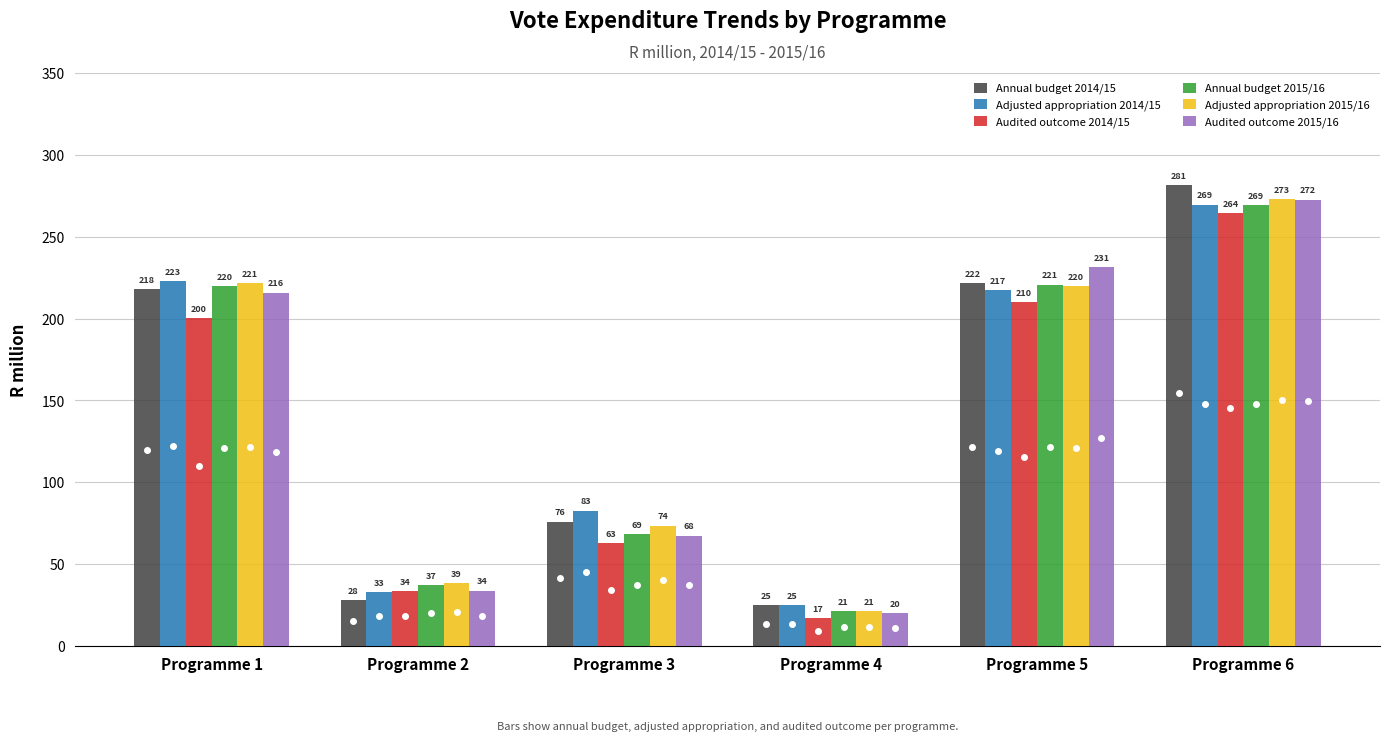

Rank the series at Programme 3 from highest to lowest value.

Adjusted appropriation 2014/15, Annual budget 2014/15, Adjusted appropriation 2015/16, Annual budget 2015/16, Audited outcome 2015/16, Audited outcome 2014/15